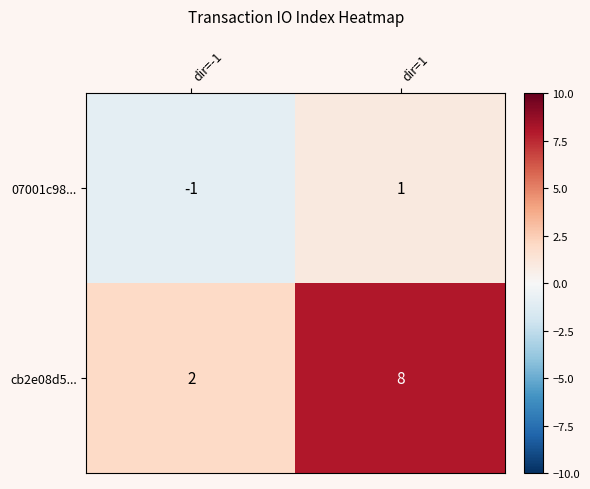

Read the cb2e08d5... value at dir=1.

8